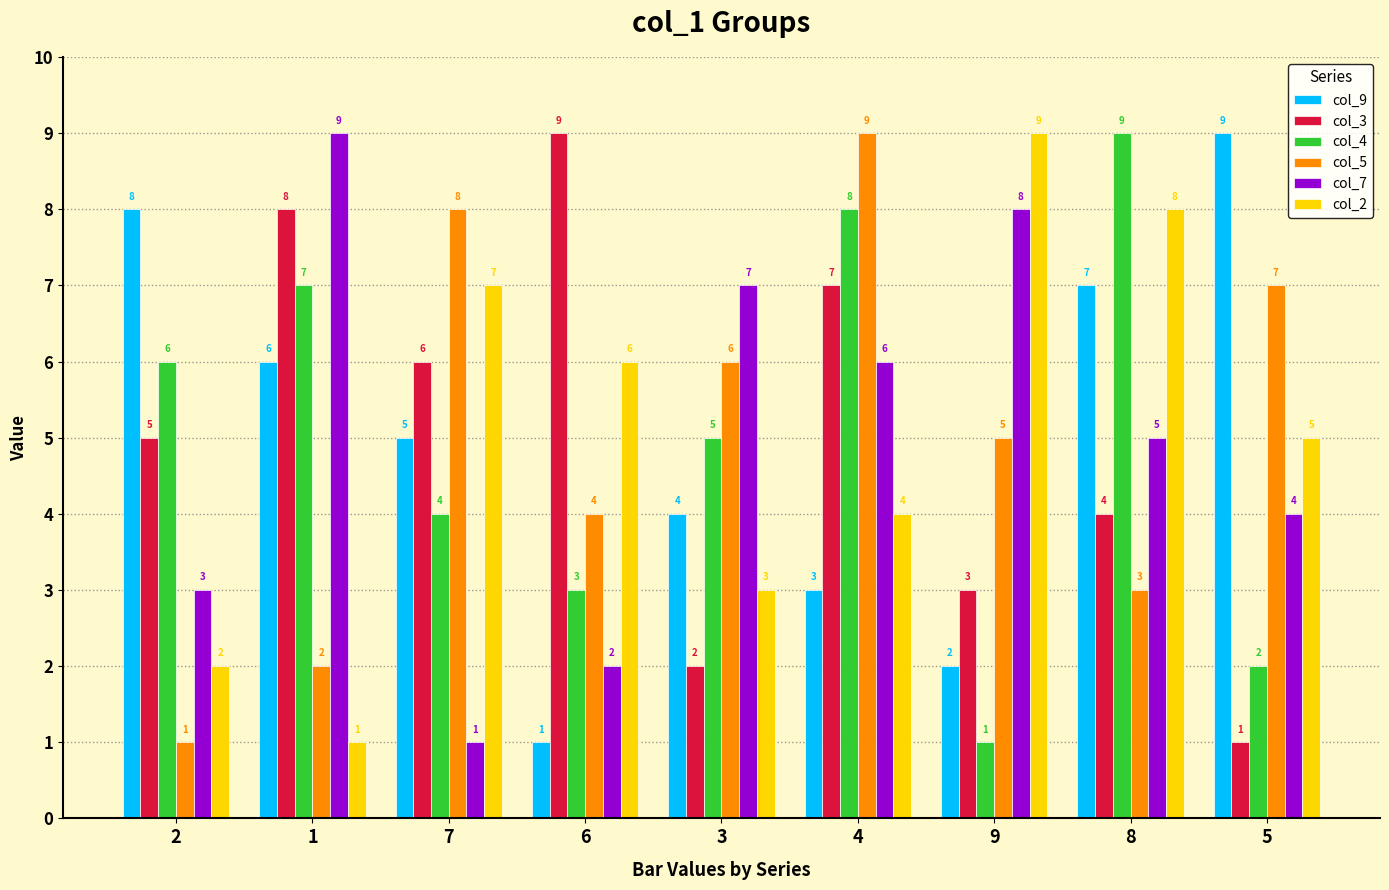

Reading right to left, extract all data points from this chart.

col_9: 5=9	8=7	9=2	4=3	3=4	6=1	7=5	1=6	2=8
col_3: 5=1	8=4	9=3	4=7	3=2	6=9	7=6	1=8	2=5
col_4: 5=2	8=9	9=1	4=8	3=5	6=3	7=4	1=7	2=6
col_5: 5=7	8=3	9=5	4=9	3=6	6=4	7=8	1=2	2=1
col_7: 5=4	8=5	9=8	4=6	3=7	6=2	7=1	1=9	2=3
col_2: 5=5	8=8	9=9	4=4	3=3	6=6	7=7	1=1	2=2